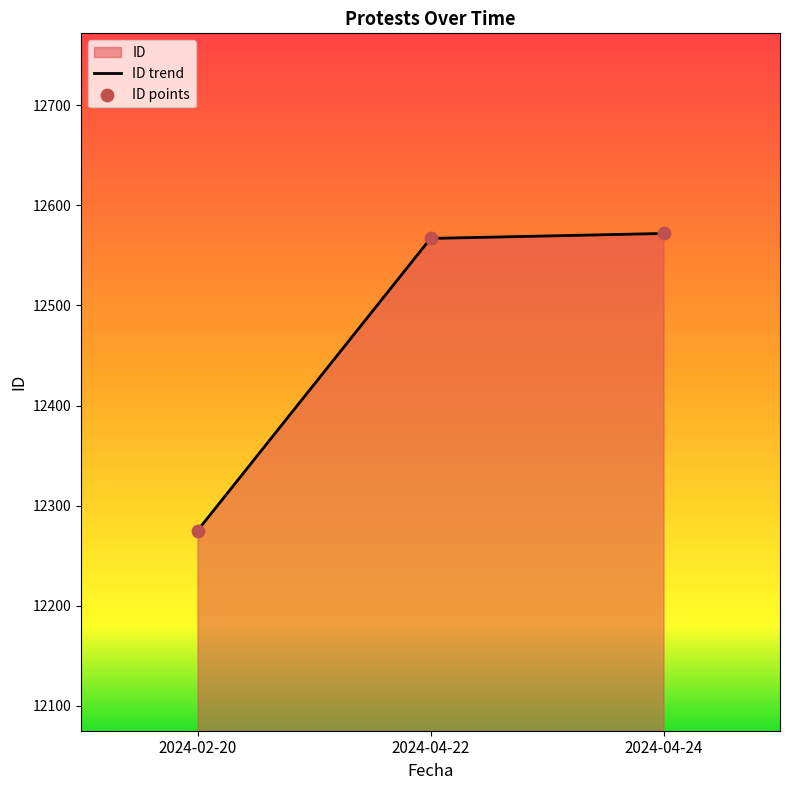

What is the ratio of the value at 2024-04-22 to the value at 2024-04-24?

1.0